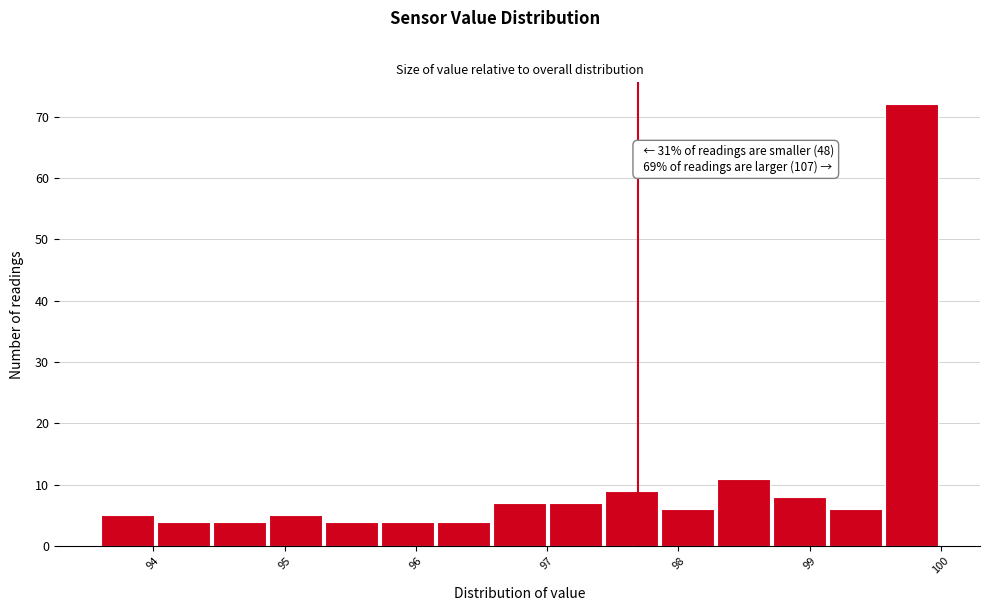

Which range on the x-axis has the tallest bar?

99.6 to 100.0